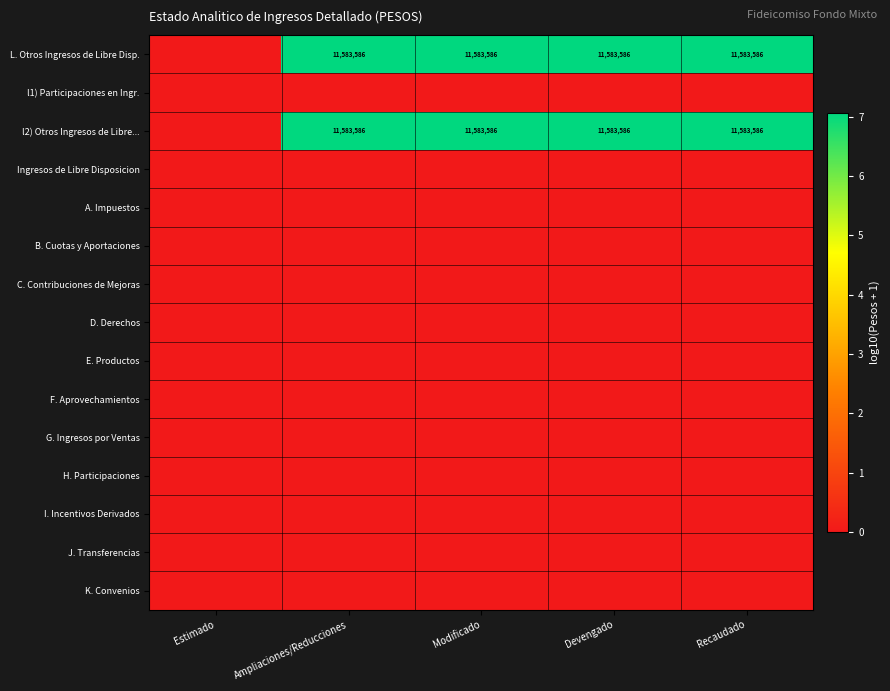

Rank the series by their maximum value, from highest to lowest.

L. Otros Ingresos de Libre Disp., l2) Otros Ingresos de Libre..., l1) Participaciones en Ingr., Ingresos de Libre Disposicion, A. Impuestos, B. Cuotas y Aportaciones, C. Contribuciones de Mejoras, D. Derechos, E. Productos, F. Aprovechamientos, G. Ingresos por Ventas, H. Participaciones, I. Incentivos Derivados, J. Transferencias, K. Convenios